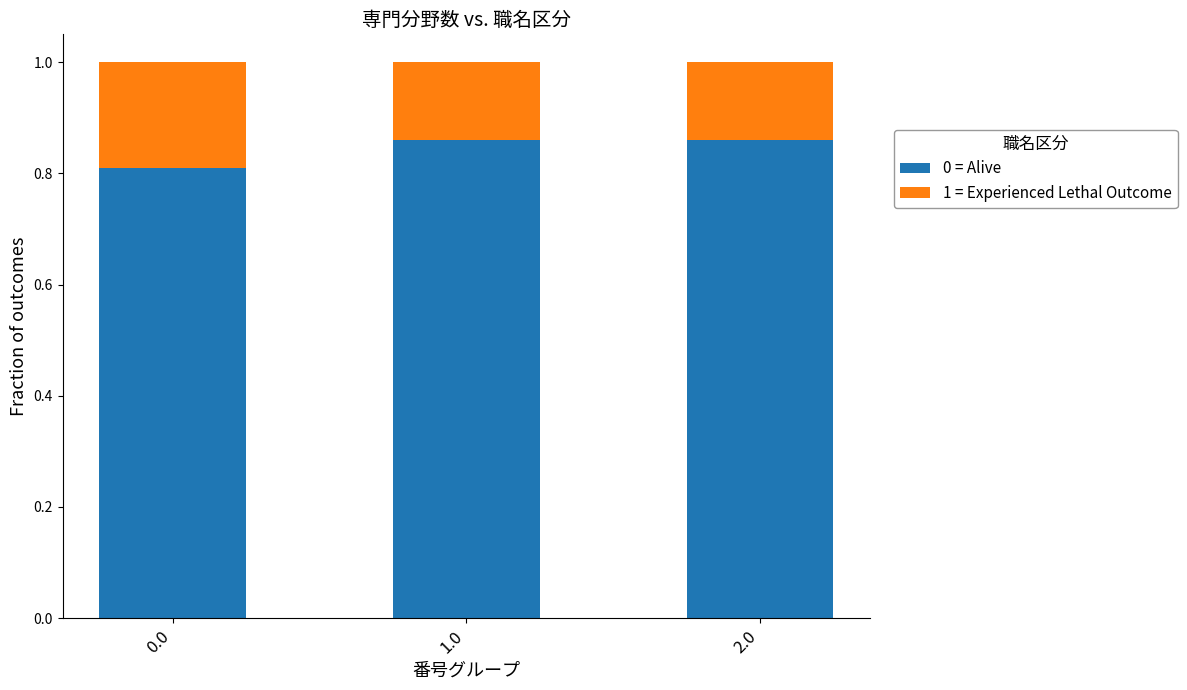

What is the total value across all series at 0.0?

1.0